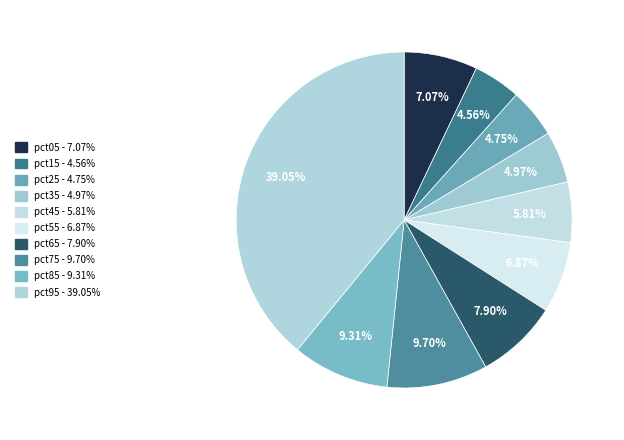

How many segments does this pie chart have?

10